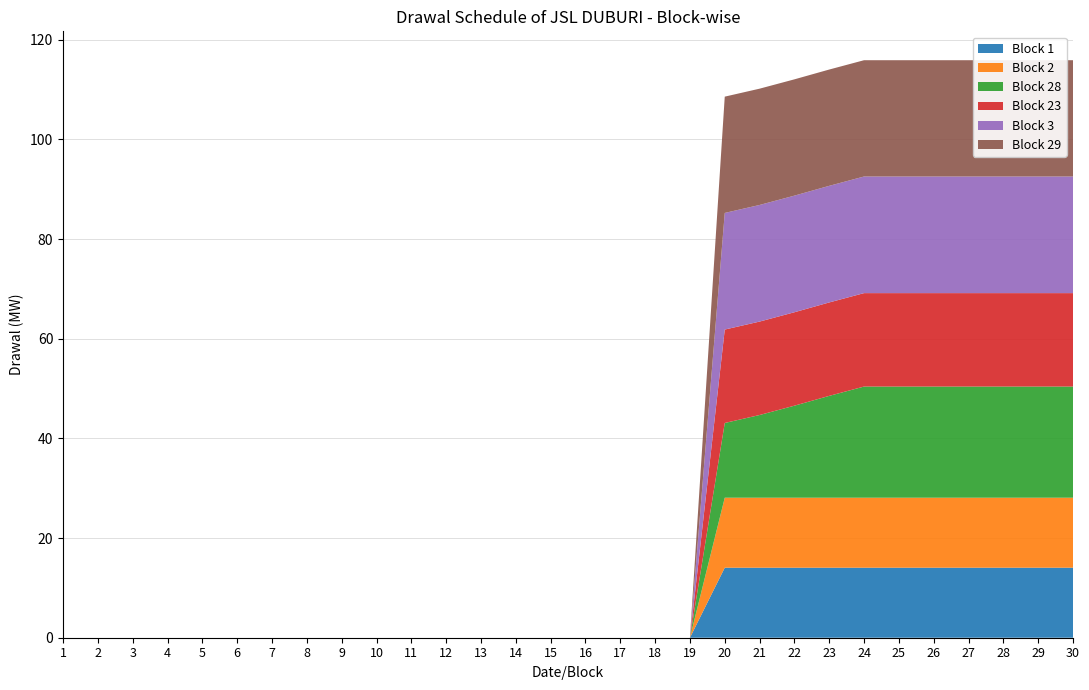

Reading left to right, what are all the values shown in this chart?

Block 1: 0.0	0.0	0.0	0.0	0.0	0.0	0.0	0.0	0.0	0.0	0.0	0.0	0.0	0.0	0.0	0.0	0.0	0.0	0.0	14.1	14.1	14.1	14.1	14.1	14.1	14.1	14.1	14.1	14.1	14.1
Block 2: 0.0	0.0	0.0	0.0	0.0	0.0	0.0	0.0	0.0	0.0	0.0	0.0	0.0	0.0	0.0	0.0	0.0	0.0	0.0	14.0	14.0	14.0	14.0	14.0	14.0	14.0	14.0	14.0	14.0	14.0
Block 28: 0.0	0.0	0.0	0.0	0.0	0.0	0.0	0.0	0.0	0.0	0.0	0.0	0.0	0.0	0.0	0.0	0.0	0.0	0.0	15.0	16.6	18.5	20.4	22.3	22.3	22.3	22.3	22.3	22.3	22.3
Block 23: 0.0	0.0	0.0	0.0	0.0	0.0	0.0	0.0	0.0	0.0	0.0	0.0	0.0	0.0	0.0	0.0	0.0	0.0	0.0	18.8	18.8	18.8	18.8	18.8	18.8	18.8	18.8	18.8	18.8	18.8
Block 3: 0.0	0.0	0.0	0.0	0.0	0.0	0.0	0.0	0.0	0.0	0.0	0.0	0.0	0.0	0.0	0.0	0.0	0.0	0.0	23.4	23.4	23.4	23.4	23.4	23.4	23.4	23.4	23.4	23.4	23.4
Block 29: 0.0	0.0	0.0	0.0	0.0	0.0	0.0	0.0	0.0	0.0	0.0	0.0	0.0	0.0	0.0	0.0	0.0	0.0	0.0	23.3	23.3	23.3	23.3	23.3	23.3	23.3	23.3	23.3	23.3	23.3